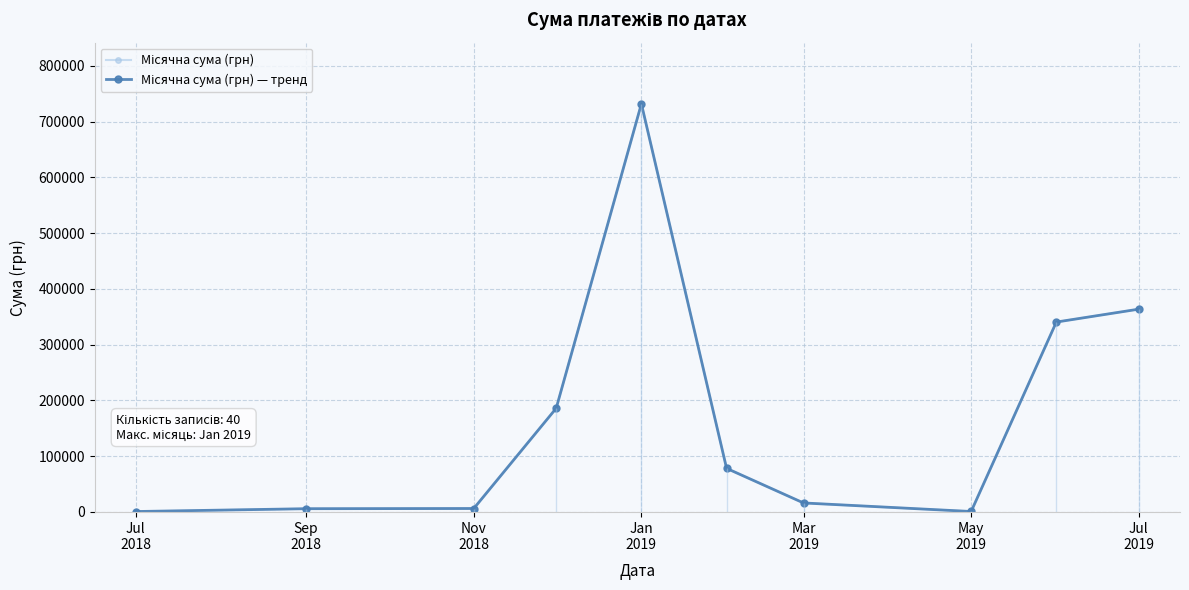

Which series has the largest total across all categories?

Місячна сума (грн)